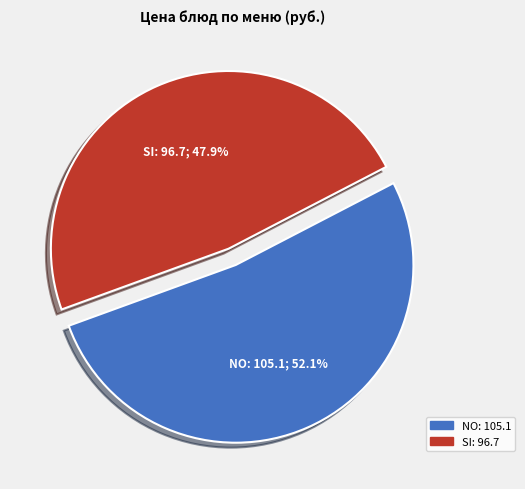

Is there a majority slice in this chart?

Yes